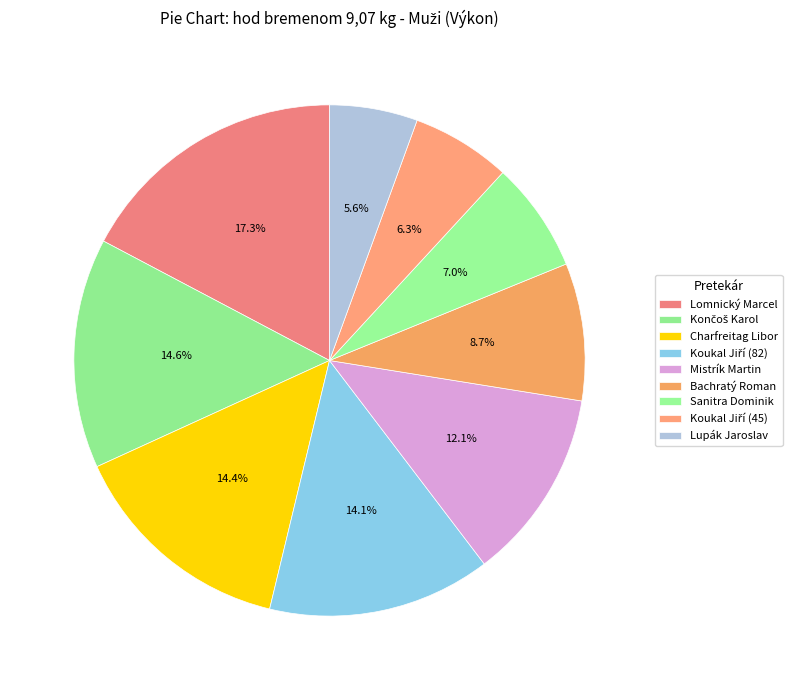

Is there a majority slice in this chart?

No